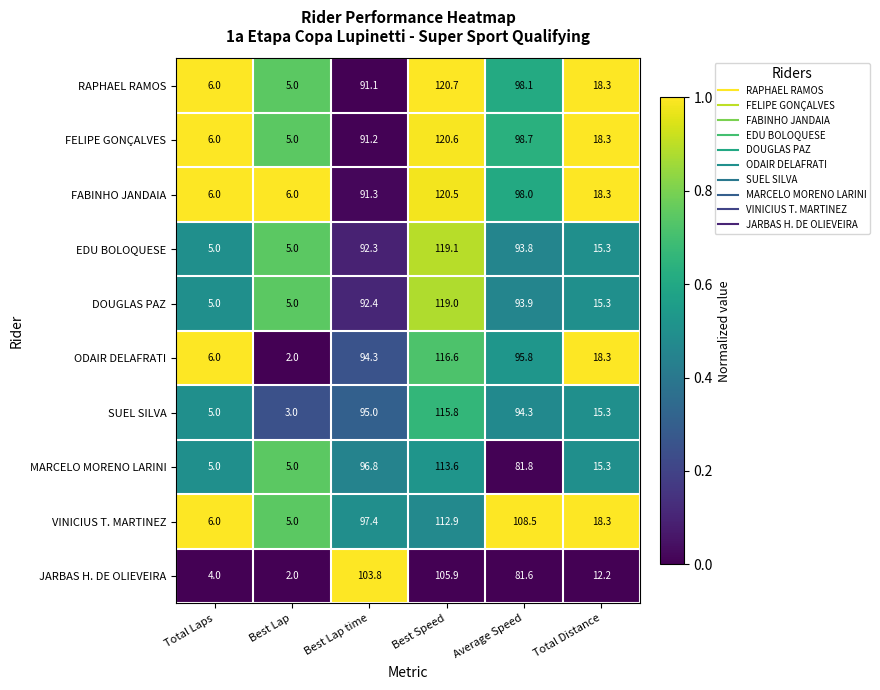

What is the average value of the VINICIUS T. MARTINEZ series?

58.0